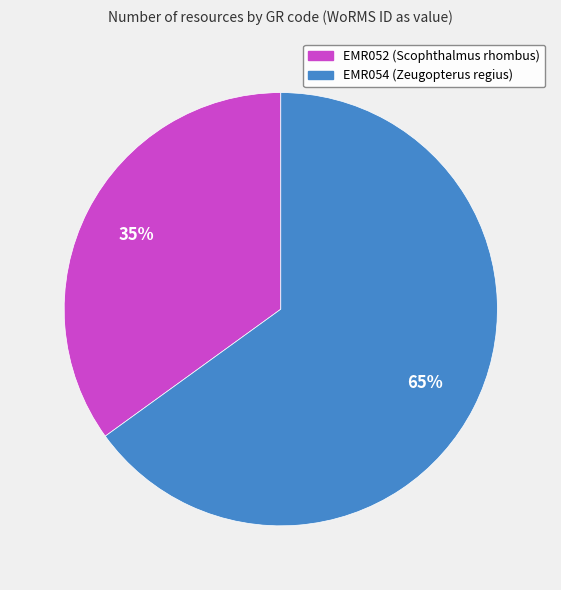

To the nearest percent, what percentage of the pie is EMR052 (Scophthalmus rhombus)?

35%